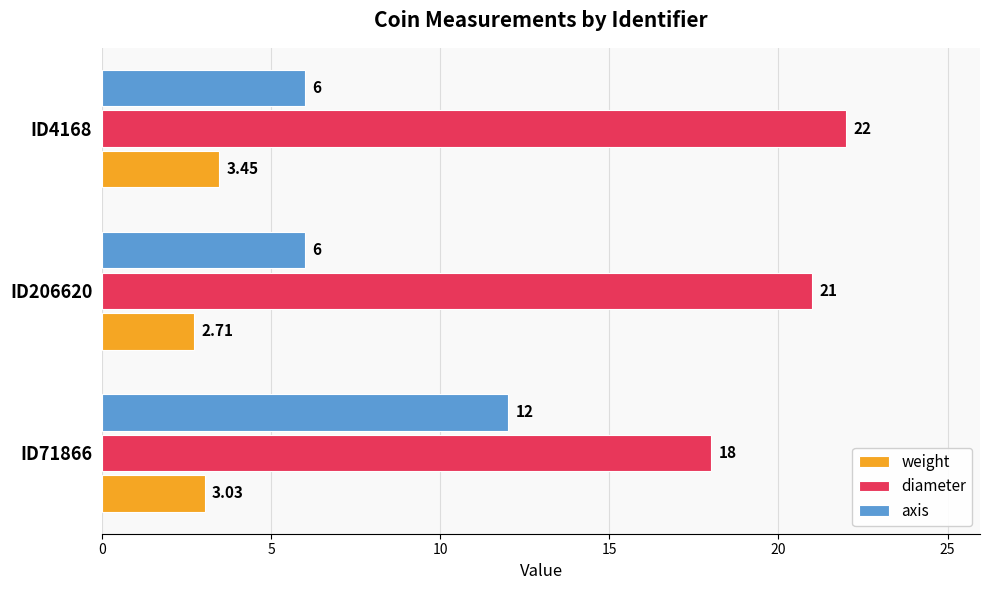

List the series in order of their peak value, lowest first.

weight, axis, diameter